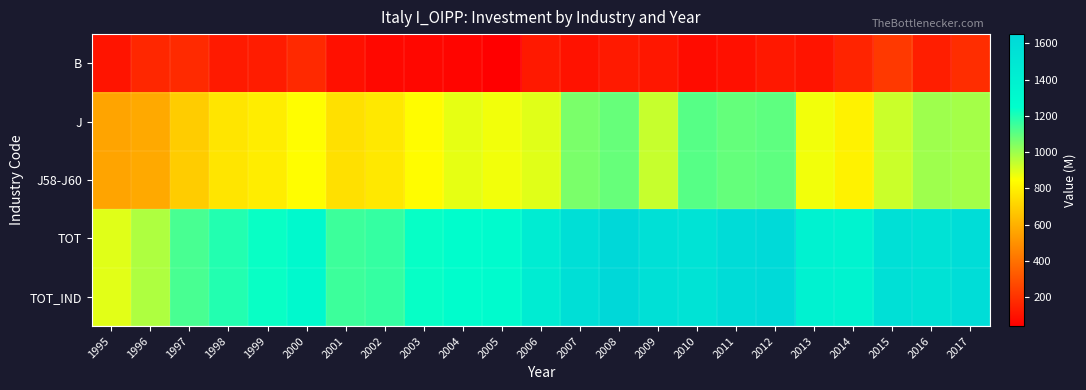

Reading left to right, what are all the values shown in this chart?

B: 1995=110.9	1996=169.3	1997=179.3	1998=129.9	1999=136.2	2000=175.0	2001=98.5	2002=73.5	2003=67.8	2004=62.8	2005=42.5	2006=125.0	2007=102.5	2008=128.1	2009=118.0	2010=85.9	2011=97.3	2012=121.6	2013=109.2	2014=161.5	2015=225.6	2016=142.2	2017=188.4
J: 1995=563.5	1996=578.7	1997=687.6	1998=766.7	1999=789.9	2000=842.9	2001=750.3	2002=775.0	2003=838.9	2004=885.0	2005=867.8	2006=895.4	2007=1055.0	2008=1086.0	2009=934.9	2010=1113.0	2011=1091.0	2012=1097.7	2013=867.4	2014=806.2	2015=930.9	2016=998.4	2017=989.5
J58-J60: 1995=563.5	1996=578.7	1997=687.6	1998=766.7	1999=789.9	2000=842.9	2001=750.4	2002=775.0	2003=838.8	2004=885.0	2005=867.8	2006=895.4	2007=1055.0	2008=1085.9	2009=935.0	2010=1113.0	2011=1090.9	2012=1097.6	2013=867.5	2014=806.2	2015=930.9	2016=998.4	2017=989.5
TOT: 1995=893.4	1996=973.0	1997=1134.3	1998=1194.6	1999=1233.1	2000=1304.7	2001=1152.3	2002=1165.1	2003=1235.9	2004=1261.9	2005=1280.2	2006=1445.2	2007=1581.0	2008=1650.1	2009=1562.5	2010=1532.6	2011=1612.1	2012=1633.4	2013=1380.8	2014=1365.6	2015=1562.7	2016=1546.1	2017=1594.1
TOT_IND: 1995=893.3	1996=972.9	1997=1134.1	1998=1194.5	1999=1233.1	2000=1304.5	2001=1152.3	2002=1165.2	2003=1235.9	2004=1262.0	2005=1280.2	2006=1445.1	2007=1581.0	2008=1650.1	2009=1562.5	2010=1532.7	2011=1612.2	2012=1633.6	2013=1380.9	2014=1365.7	2015=1562.8	2016=1546.1	2017=1594.2